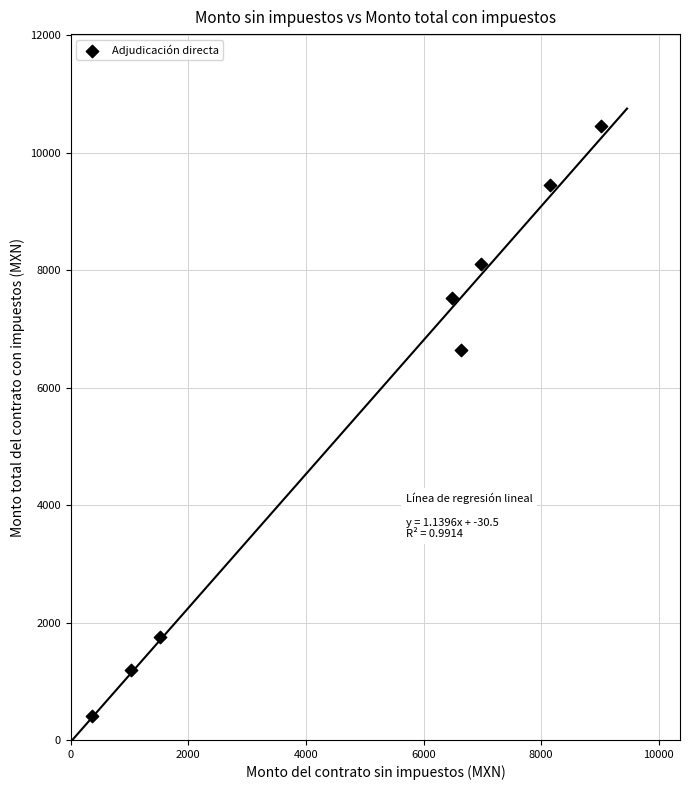

What Y value in the scatter plot is closest to 5434?

6637.0